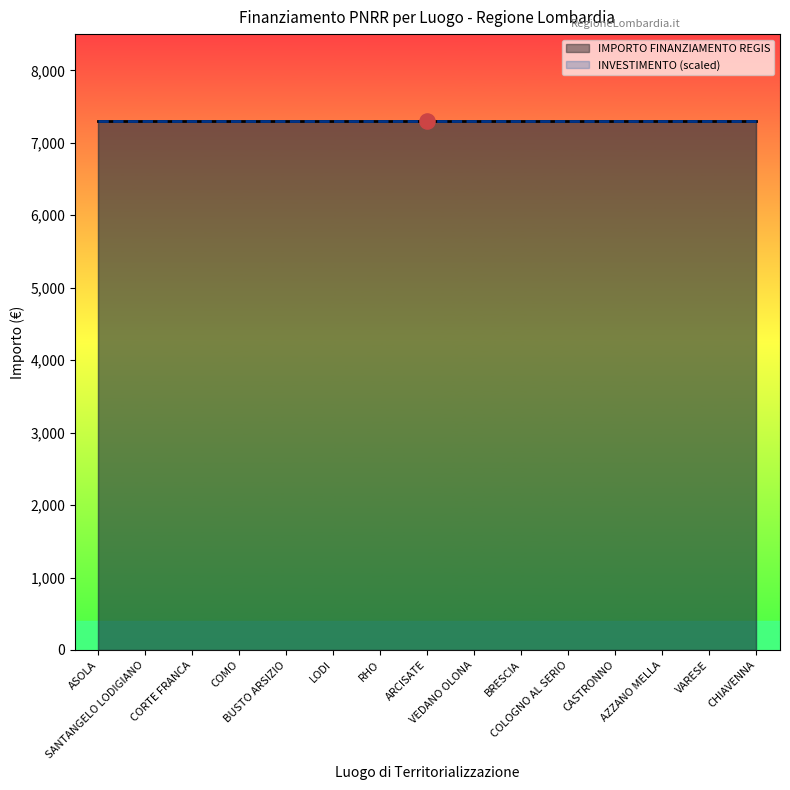

Which series contains the lowest Y value?

INVESTIMENTO